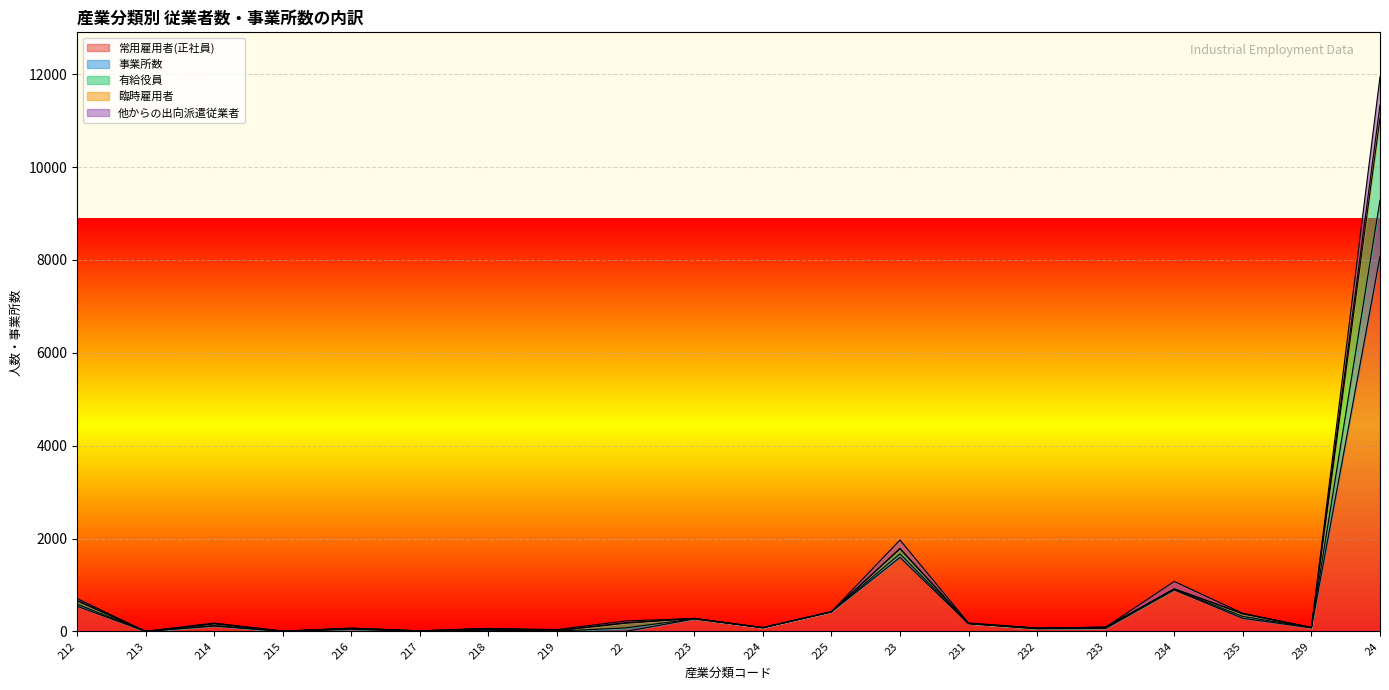

What is the approximate value of 臨時雇用者 at 232, to the nearest 100?

100